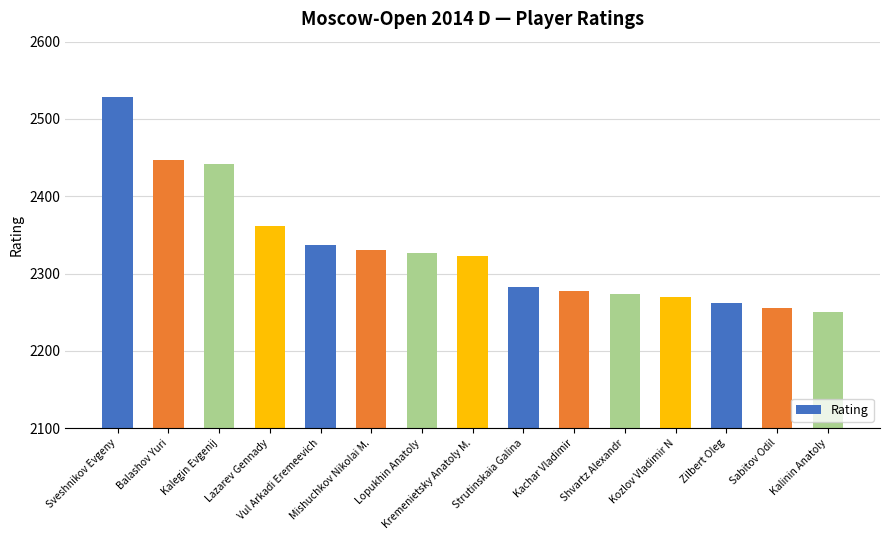

Reading right to left, list all the values displayed in this chart.

Kalinin Anatoly=2250	Sabitov Odil=2255	Zilbert Oleg=2262	Kozlov Vladimir N=2270	Shvartz Alexandr=2274	Kachar Vladimir=2278	Strutinskaia Galina=2282	Kremenietsky Anatoly M.=2323	Lopukhin Anatoly=2327	Mishuchkov Nikolai M.=2331	Vul Arkadi Eremeevich=2337	Lazarev Gennady=2361	Kalegin Evgenij=2442	Balashov Yuri=2447	Sveshnikov Evgeny=2528